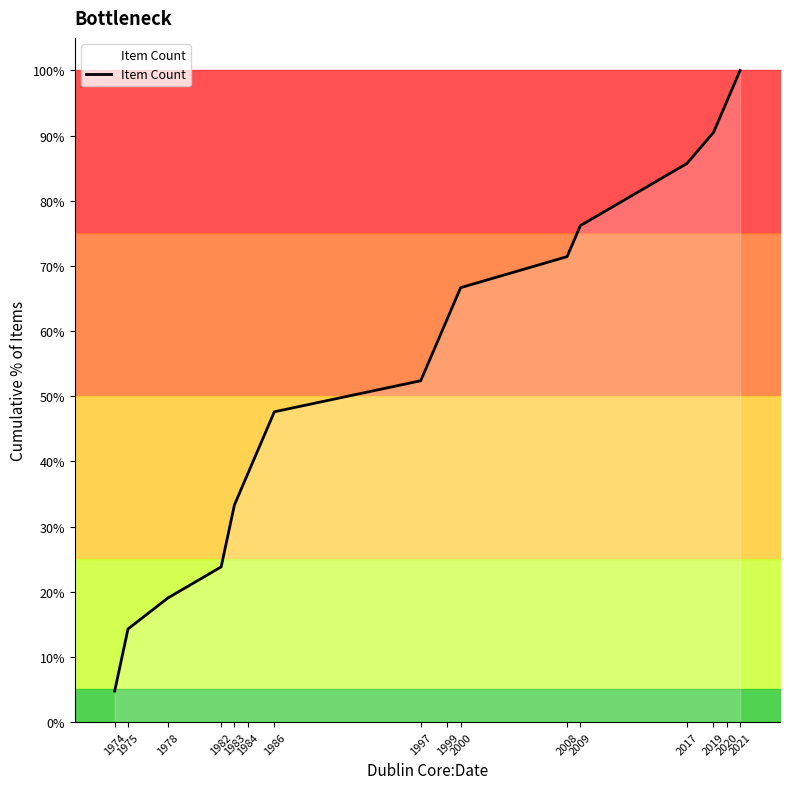

Which has a higher value, 1986 or 1982?

1986